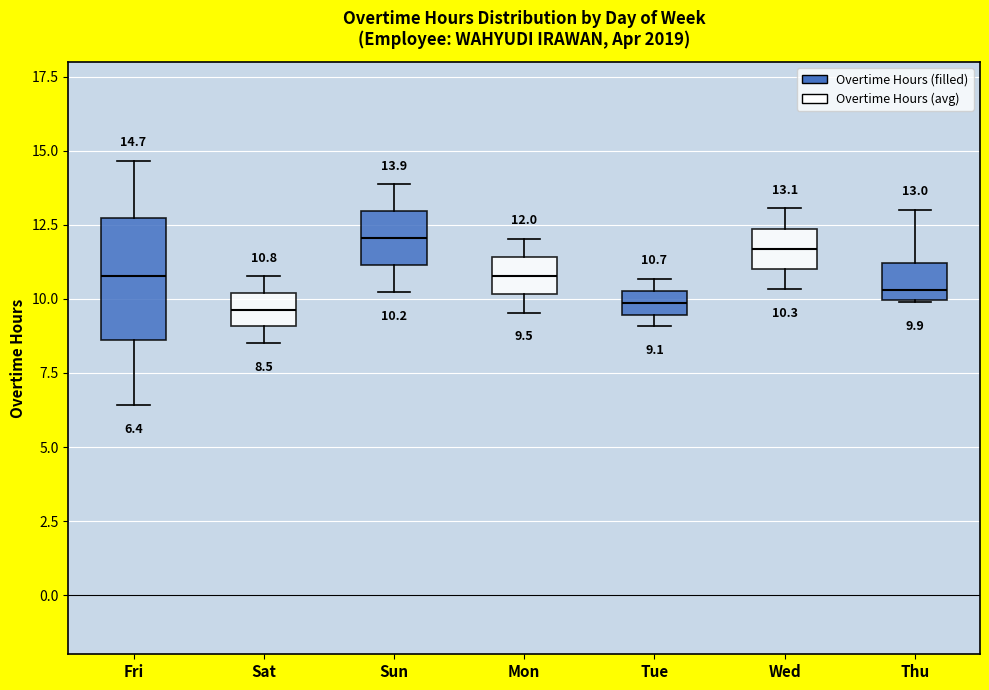

Comparing the boxes themselves (not the whiskers), which one is the tallest?

Fri